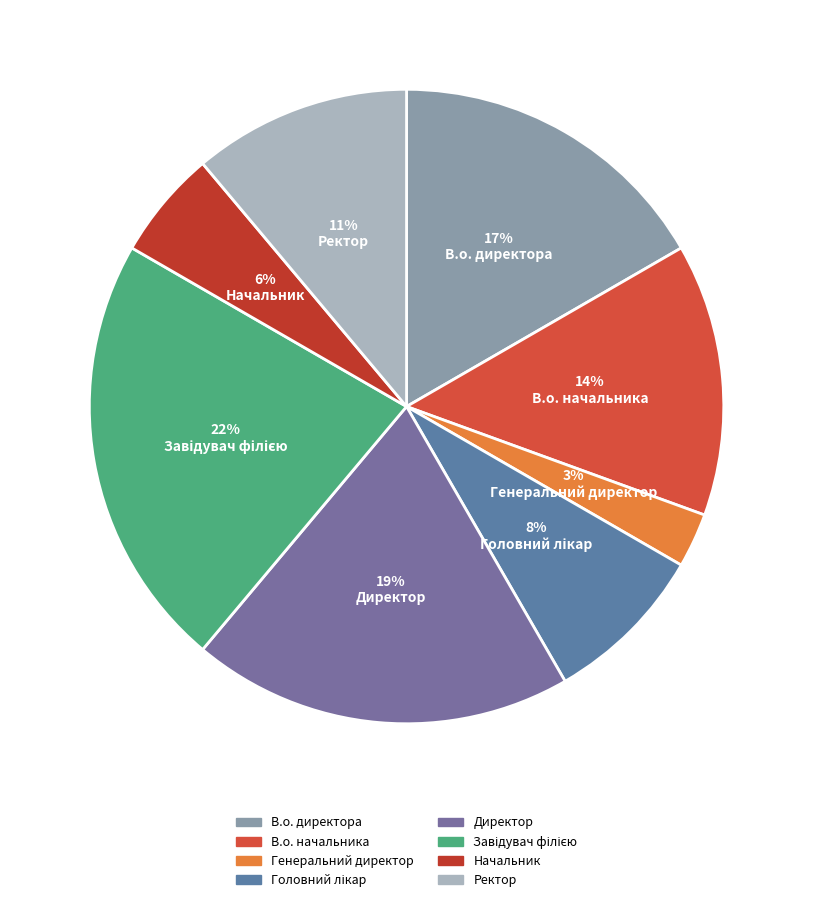

Is there a majority slice in this chart?

No